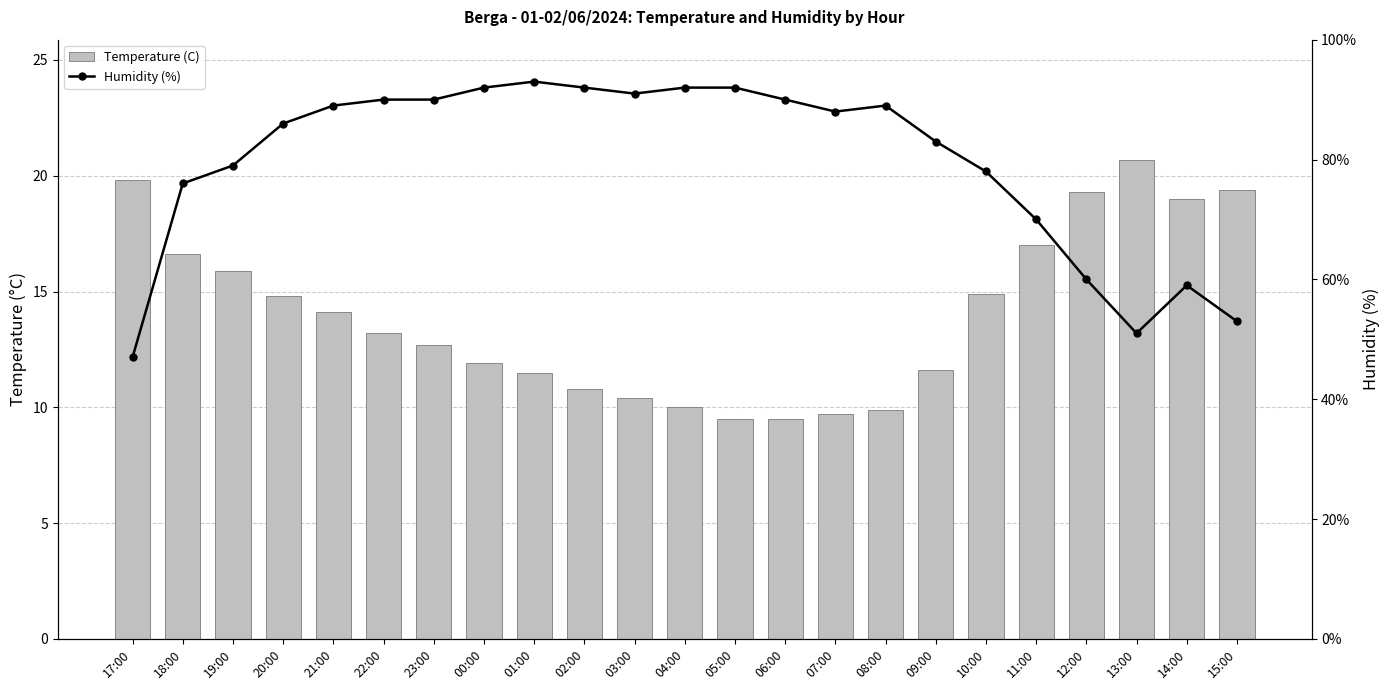

How many groups of bars are there?

23